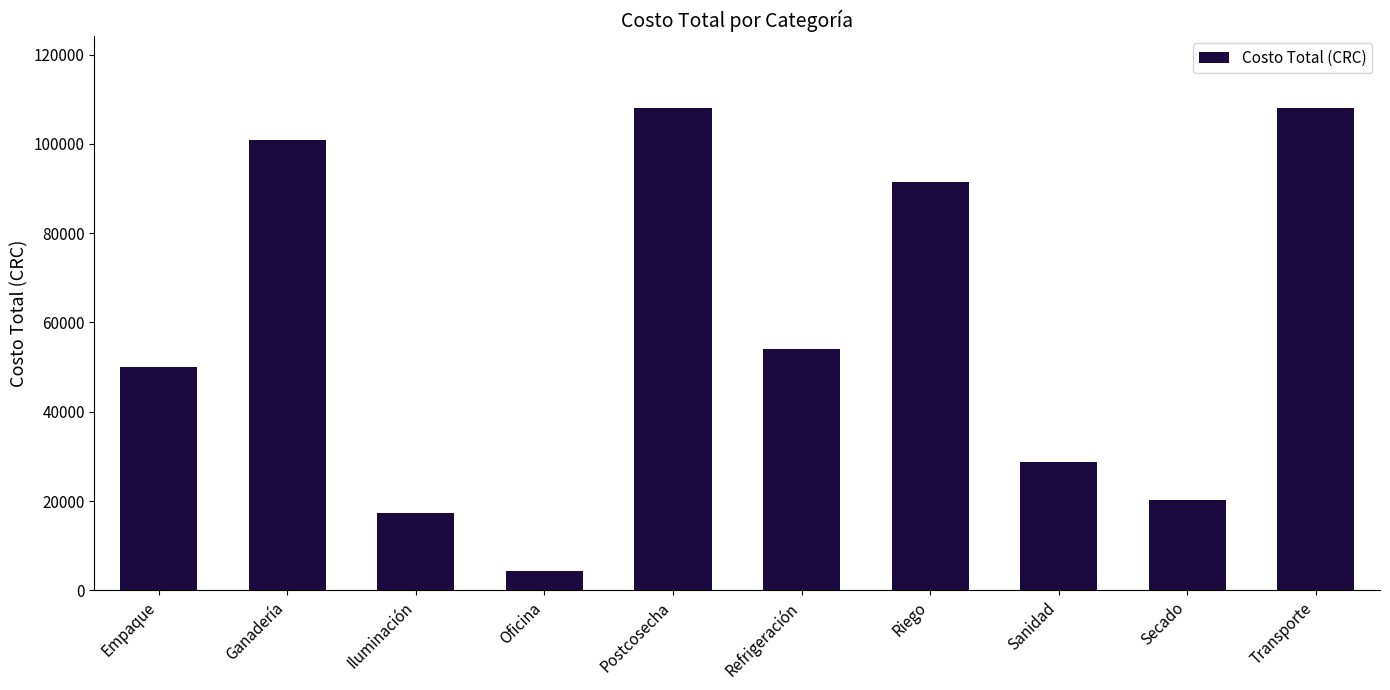

What is the difference between the maximum and minimum values?

103776